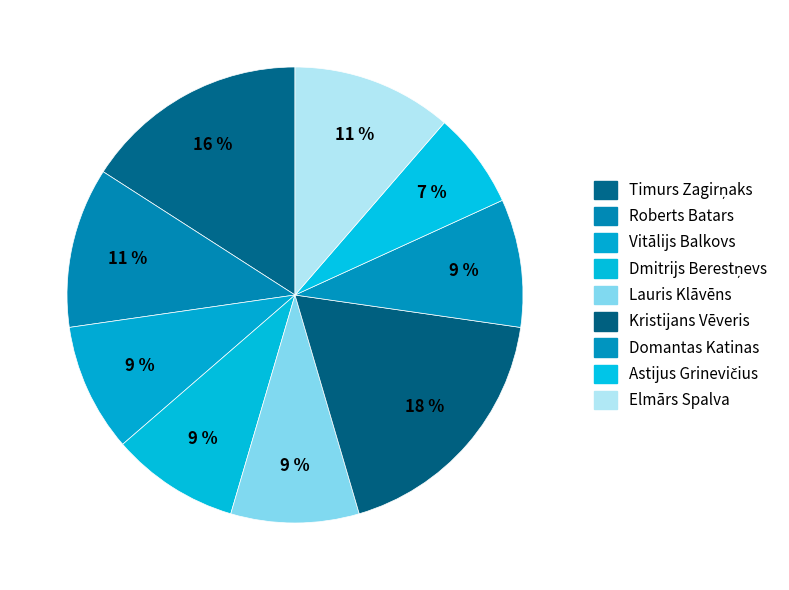

Which slice is the smallest?

Astijus Grinevičius